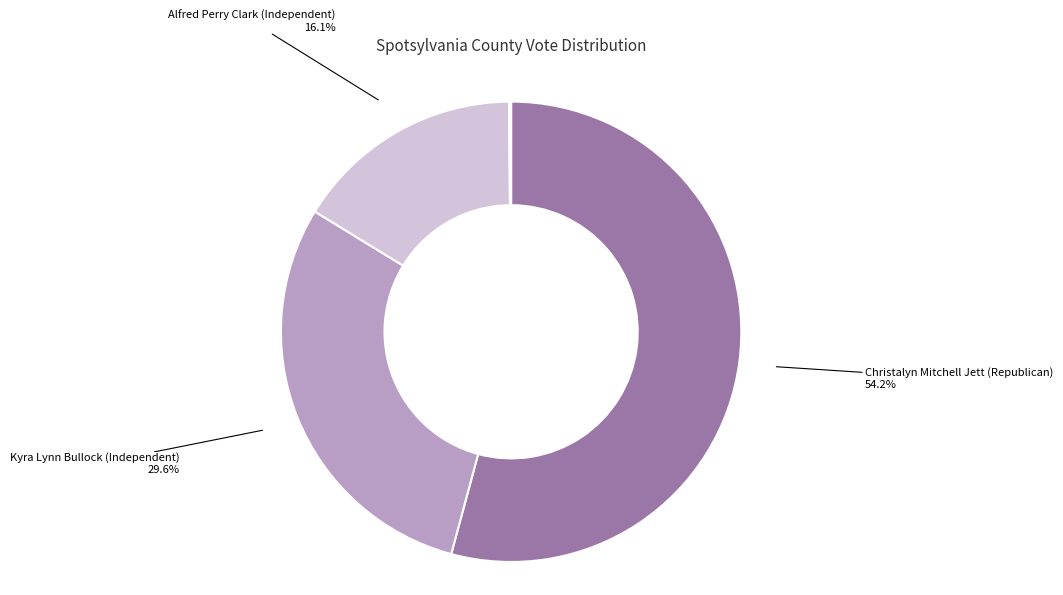

Which category accounts for the majority?

Christalyn Mitchell Jett (Republican)